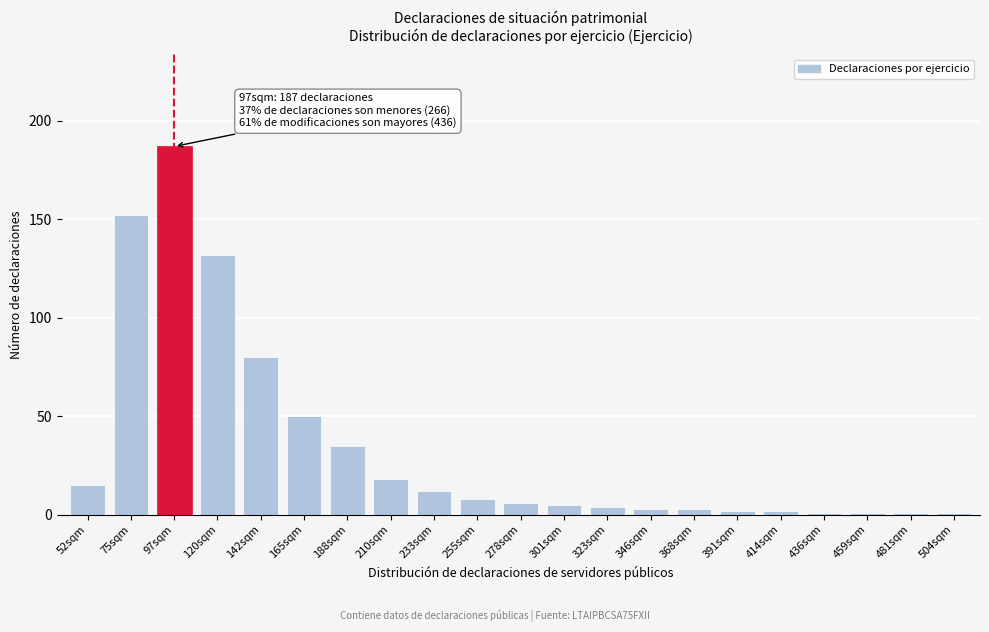

Reading right to left, extract all data points from this chart.

504sqm=1	481sqm=1	459sqm=1	436sqm=1	414sqm=2	391sqm=2	368sqm=3	346sqm=3	323sqm=4	301sqm=5	278sqm=6	255sqm=8	233sqm=12	210sqm=18	188sqm=35	165sqm=50	142sqm=80	120sqm=132	97sqm=187	75sqm=152	52sqm=15